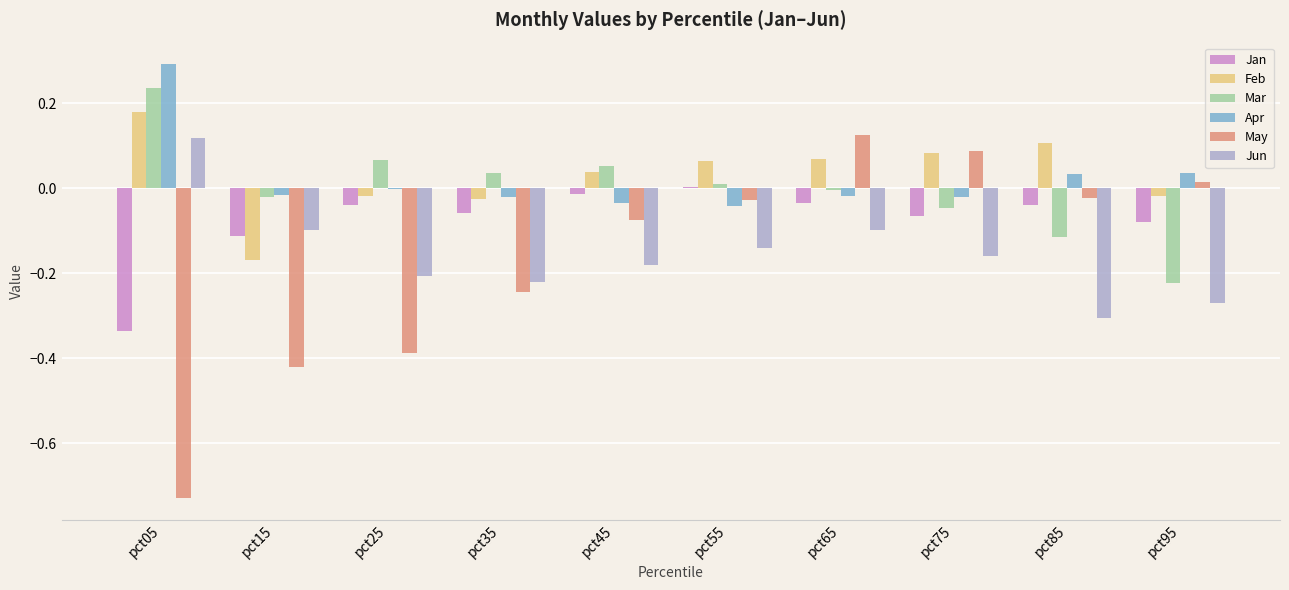

What is the sum of all Jan values?

-0.8